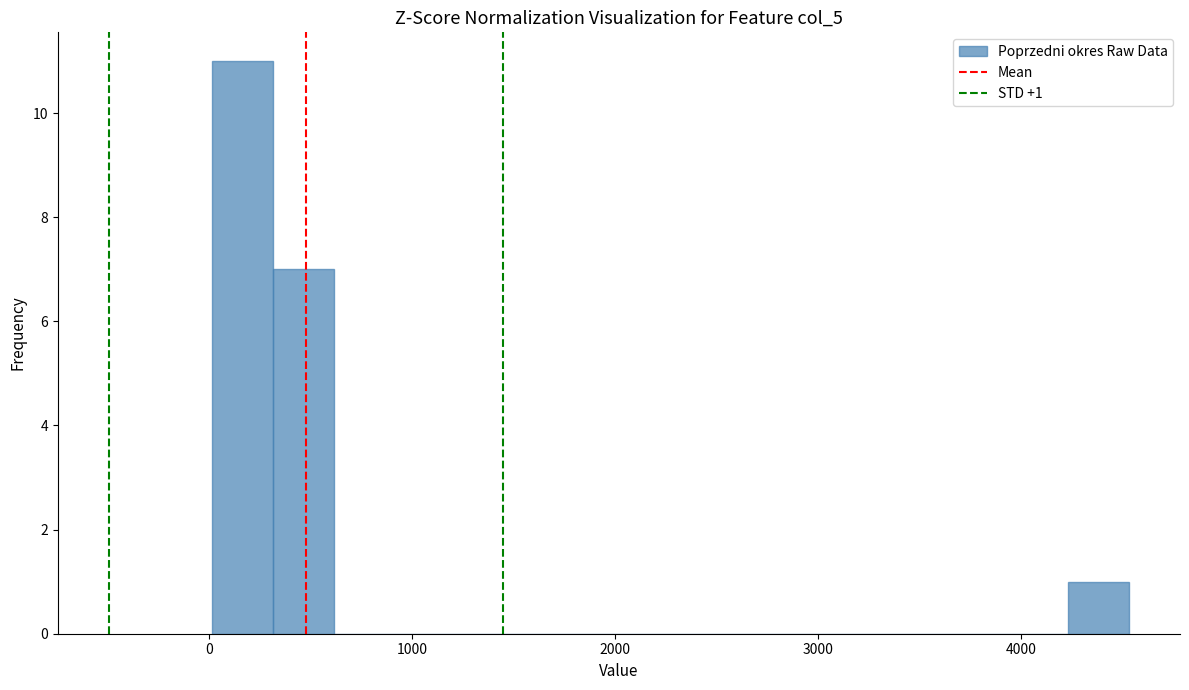

Around what value on the x-axis is the tallest bar? Give the approximate position of its centre, as read against the axis.

200